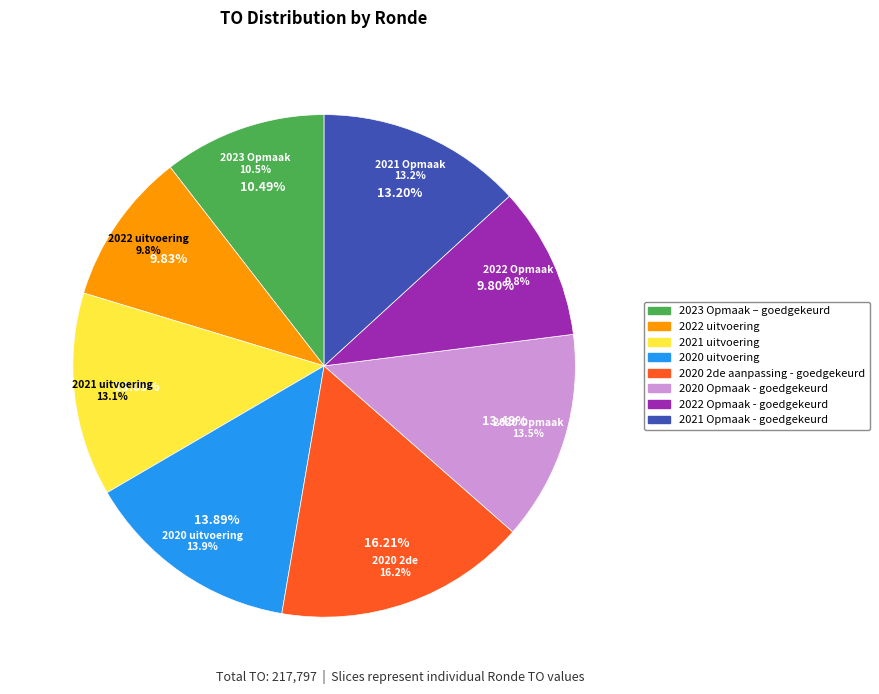

To the nearest percent, what is the difference between the largest and smallest slice percentages?

6%